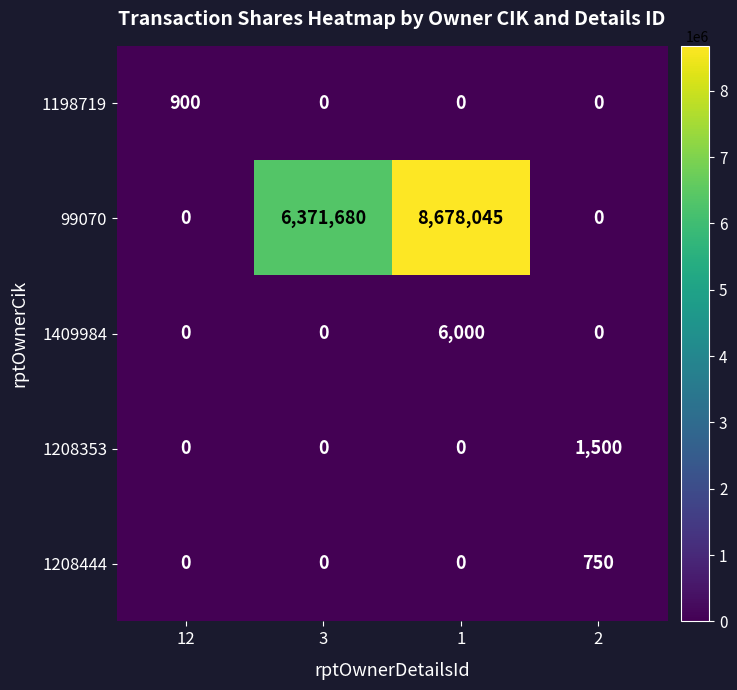

How many categories are shown in the chart?

4